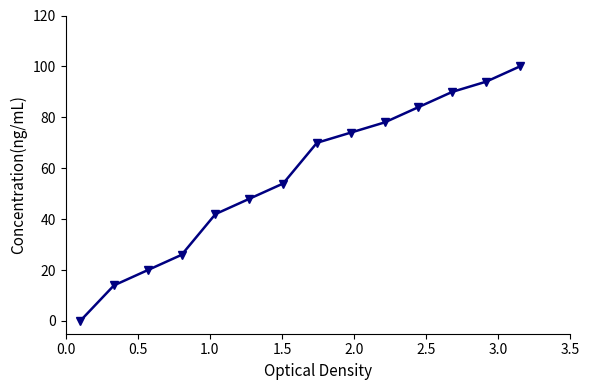

What is the value of the 4th point from the left?

26.0